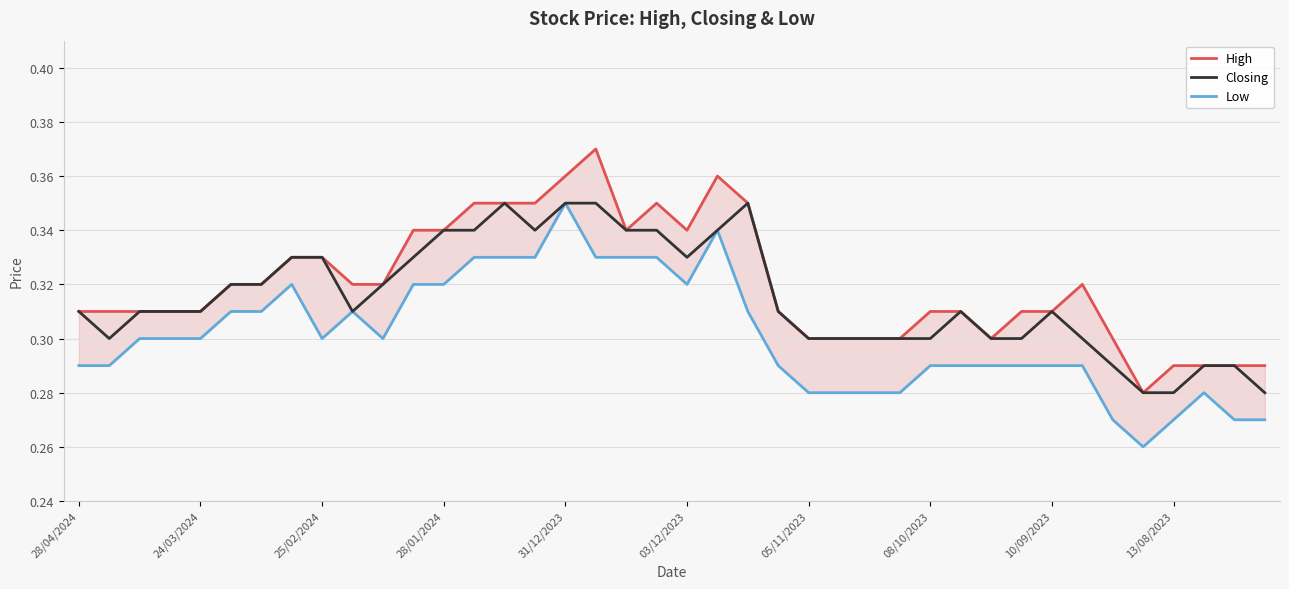

Count the number of data series in this chart.

3